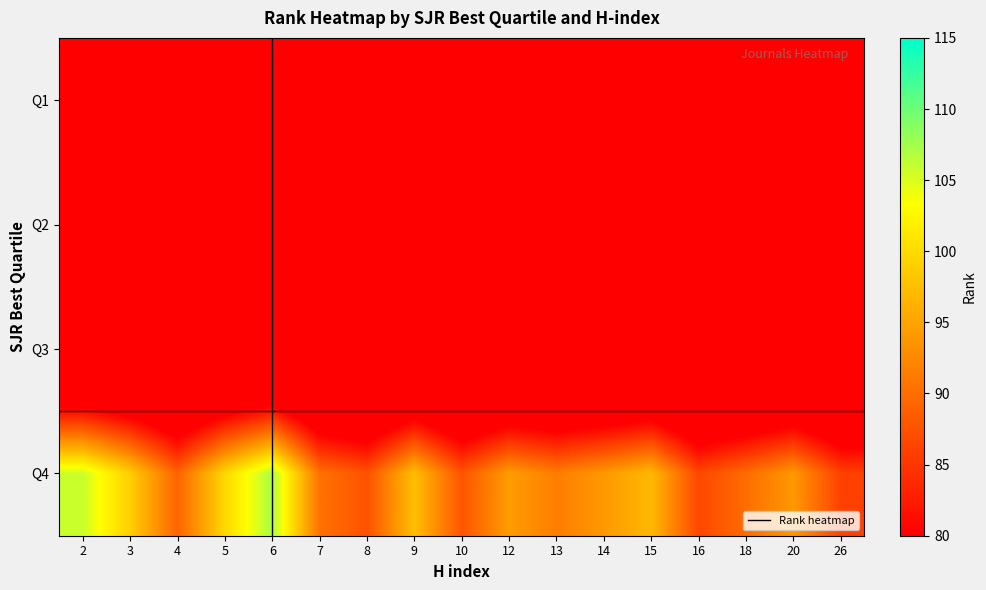

Reading left to right, transcribe all the data shown in this chart.

Q1: 2=57.0	3=57.0	4=57.0	5=57.0	6=57.0	7=57.0	8=57.0	9=57.0	10=57.0	12=57.0	13=57.0	14=57.0	15=57.0	16=57.0	18=57.0	20=57.0	26=57.0
Q2: 2=57.0	3=57.0	4=57.0	5=57.0	6=57.0	7=57.0	8=57.0	9=57.0	10=57.0	12=57.0	13=57.0	14=57.0	15=57.0	16=57.0	18=57.0	20=57.0	26=57.0
Q3: 2=57.0	3=57.0	4=57.0	5=57.0	6=57.0	7=57.0	8=57.0	9=57.0	10=57.0	12=57.0	13=57.0	14=57.0	15=57.0	16=57.0	18=57.0	20=57.0	26=57.0
Q4: 2=105.8	3=99.0	4=89.1	5=99.8	6=107.3	7=90.5	8=87.5	9=97.5	10=87.8	12=94.3	13=91.5	14=94.0	15=97.0	16=86.5	18=90.0	20=94.0	26=86.0